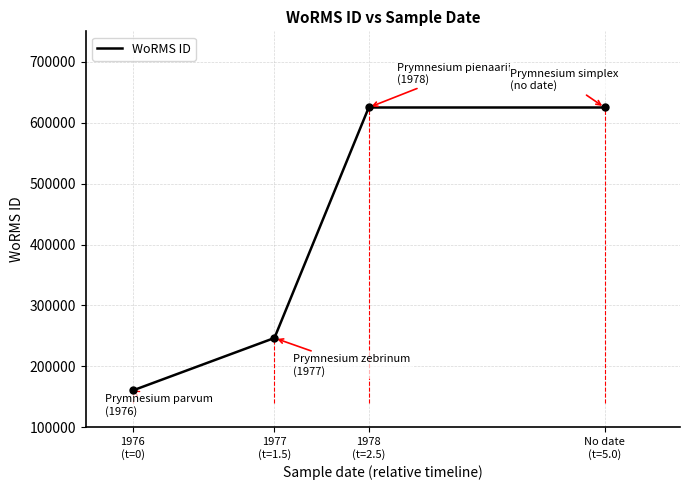

What is the minimum value shown in the chart?

160564